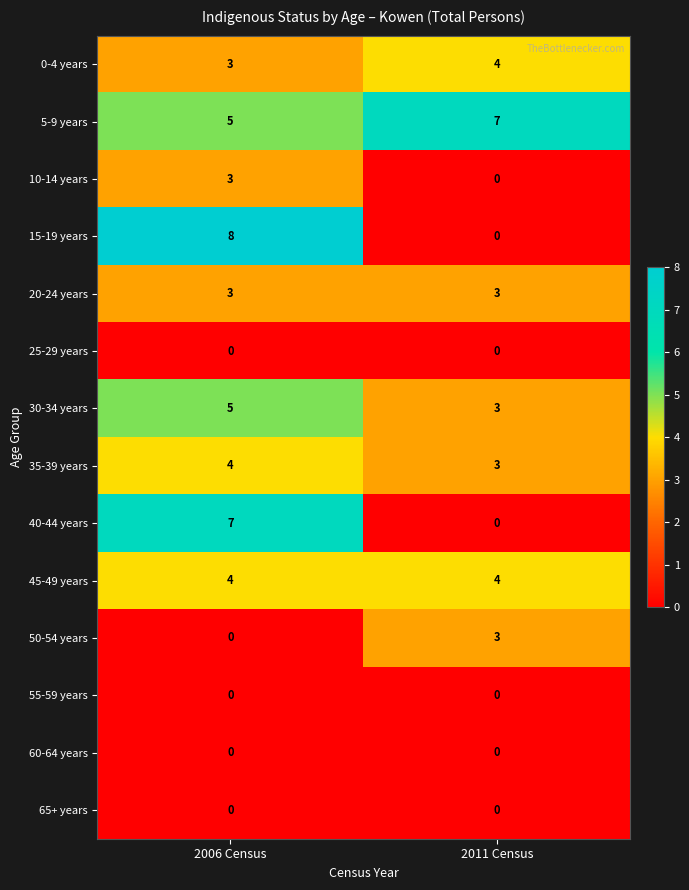

Reading left to right, what are all the values shown in this chart?

0-4 years: 3	4
5-9 years: 5	7
10-14 years: 3	0
15-19 years: 8	0
20-24 years: 3	3
25-29 years: 0	0
30-34 years: 5	3
35-39 years: 4	3
40-44 years: 7	0
45-49 years: 4	4
50-54 years: 0	3
55-59 years: 0	0
60-64 years: 0	0
65+ years: 0	0